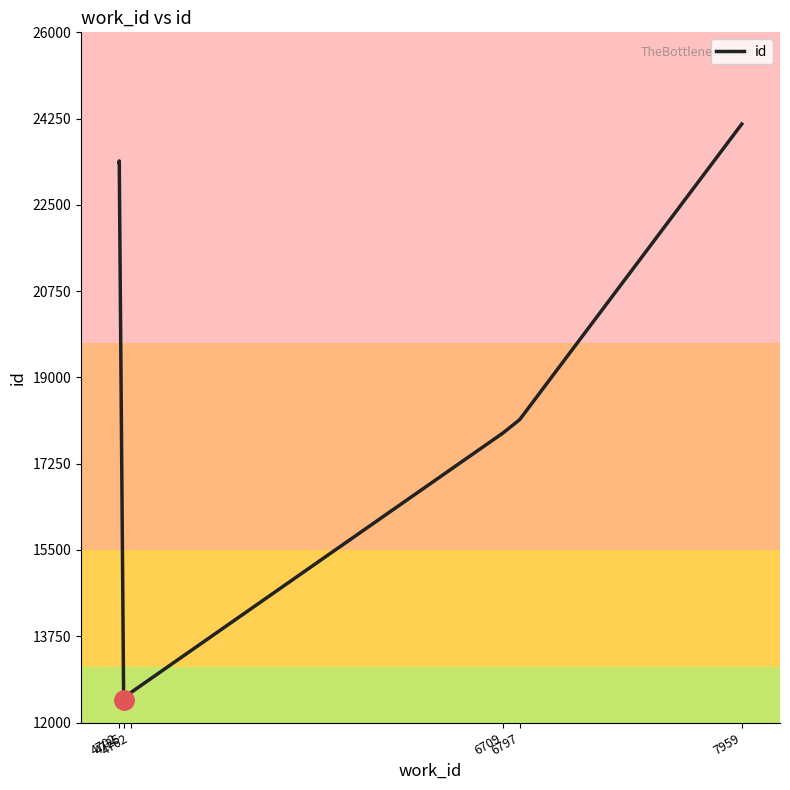

Does the chart display data point markers on the line(s)?

No